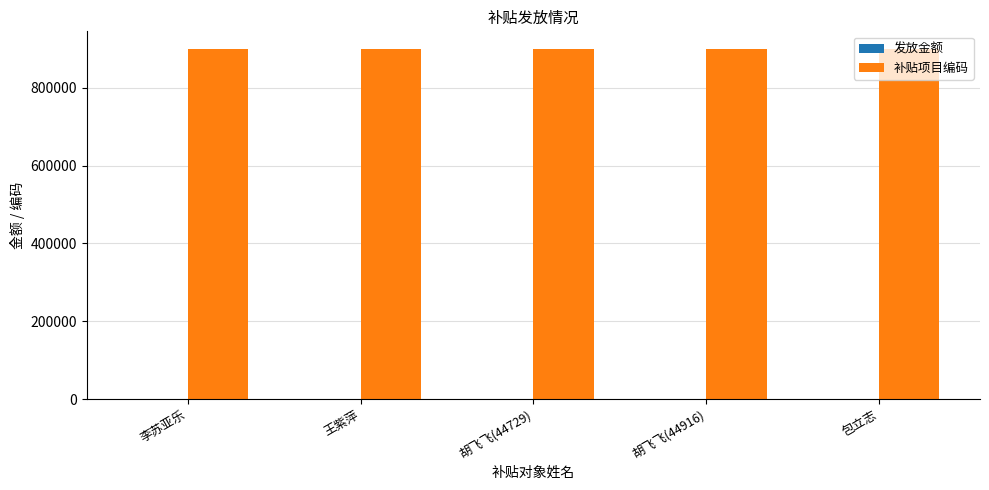

The 补贴项目编码 series shows 900137 at 李苏亚乐. True or false?

True